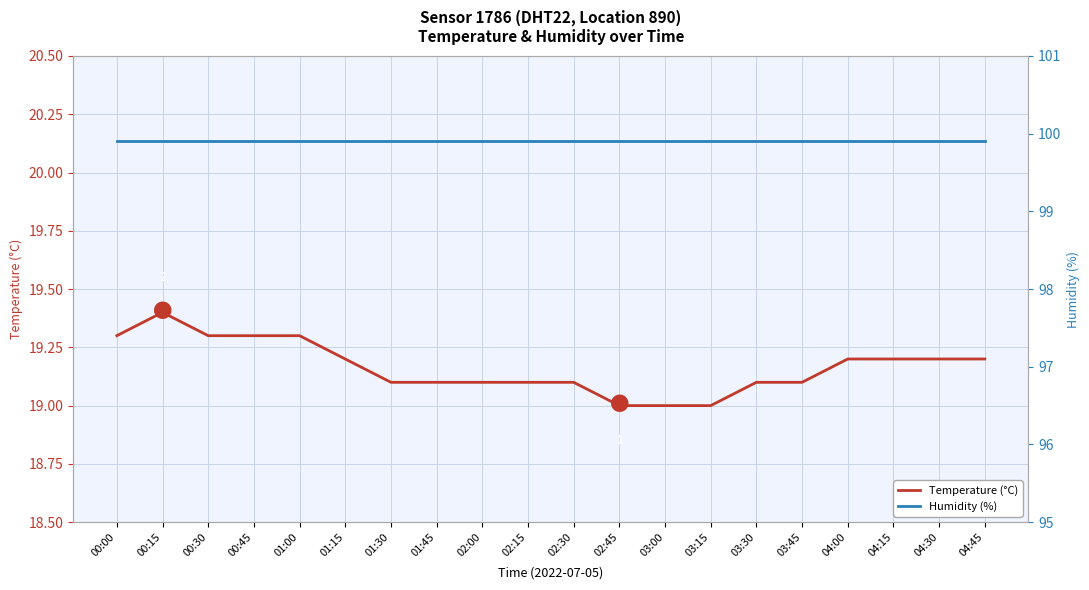

The Temperature (°C) series shows 19.0 at 03:00. True or false?

True